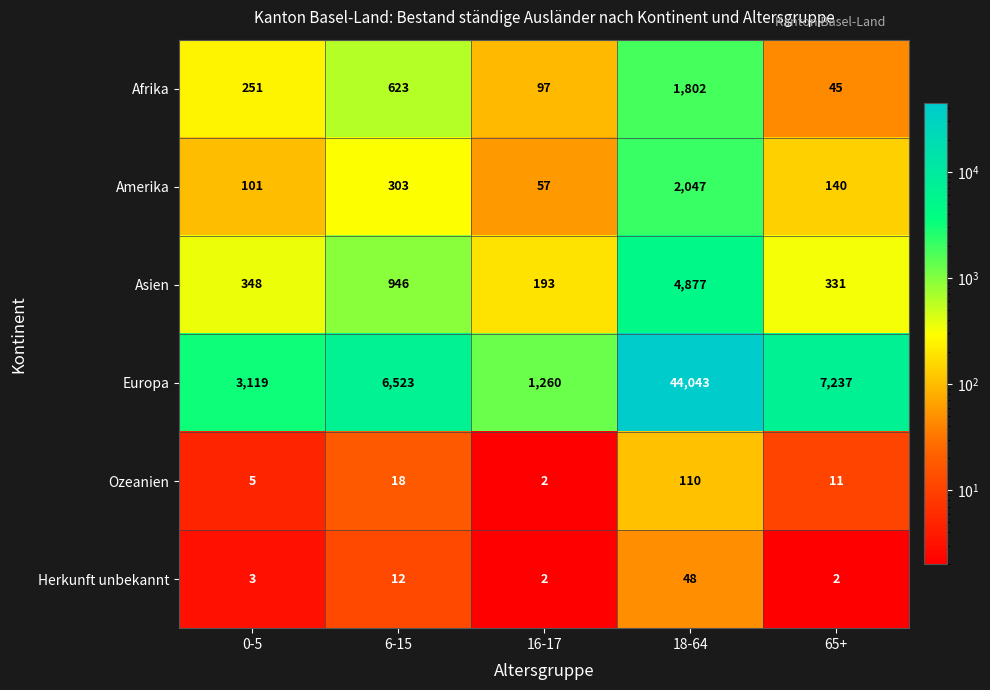

At which label does Ozeanien reach its peak?

18-64